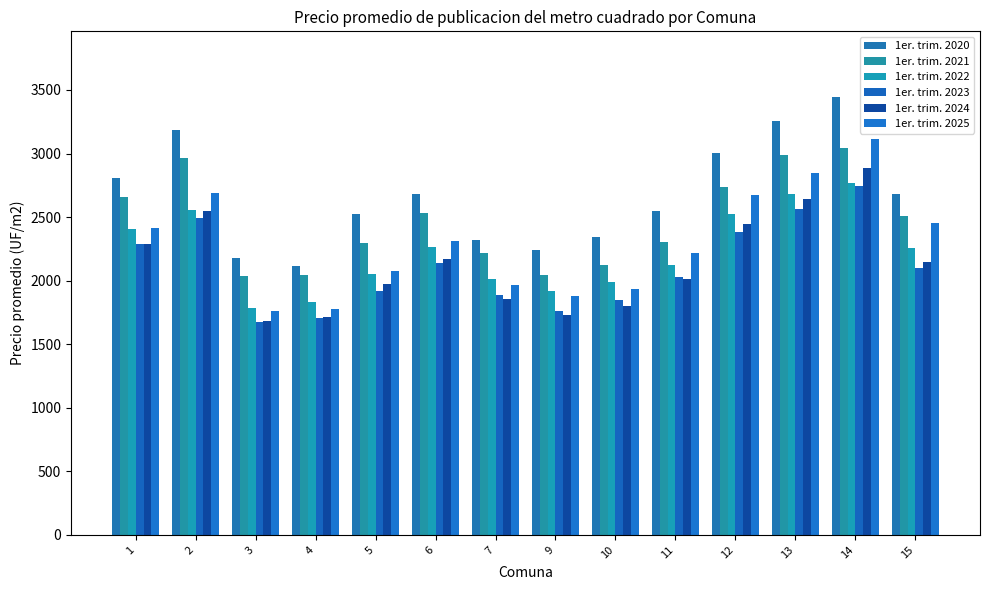

The 1er. trim. 2025 series shows 2845.7 at 13. True or false?

True